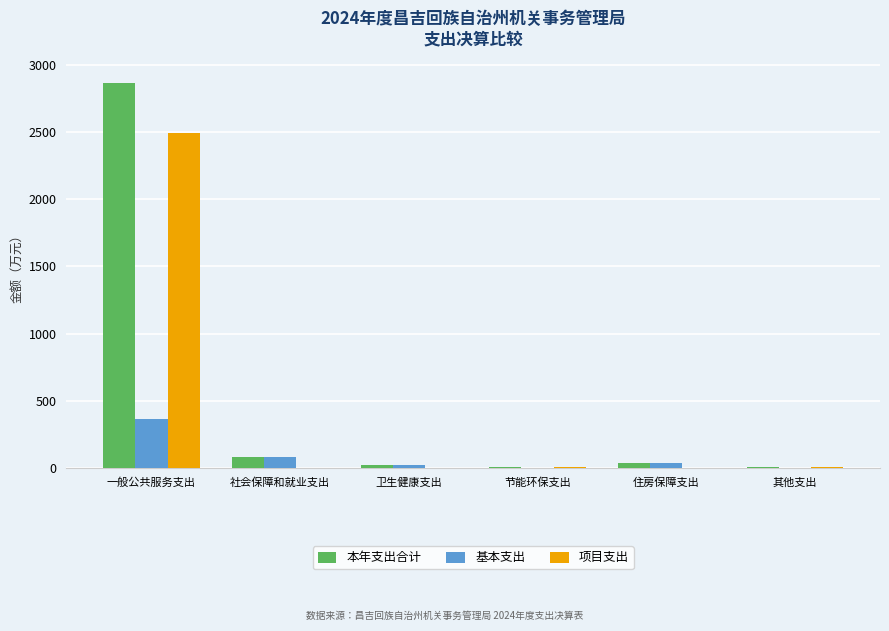

What value does the 项目支出 series have at 一般公共服务支出?

2499.0